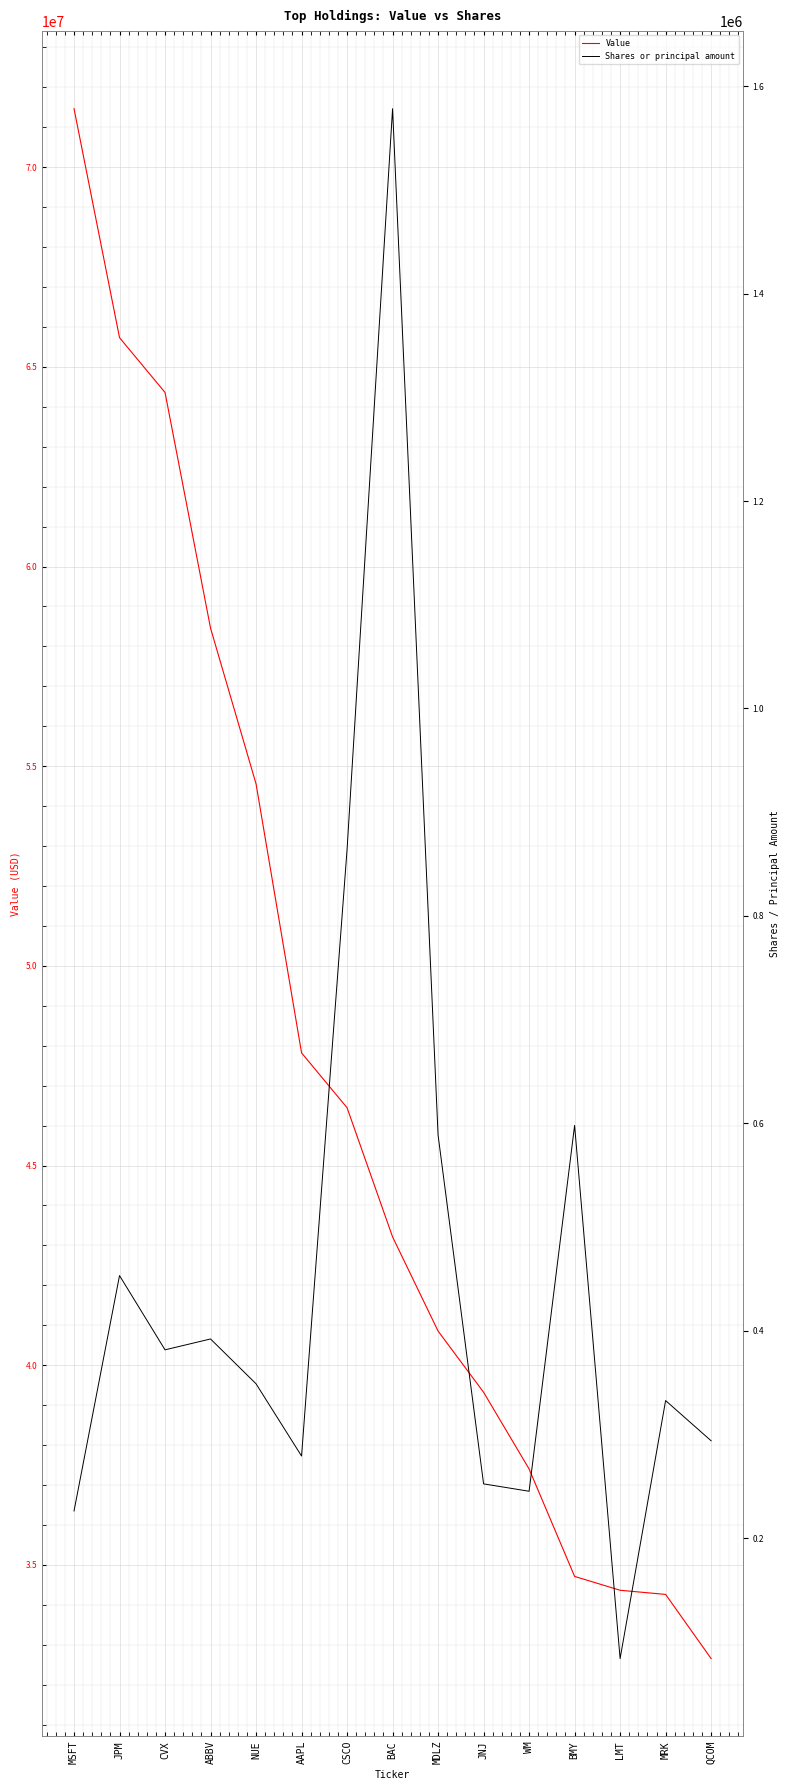

List the series in order of their overall mean, highest first.

Value, Shares or principal amount